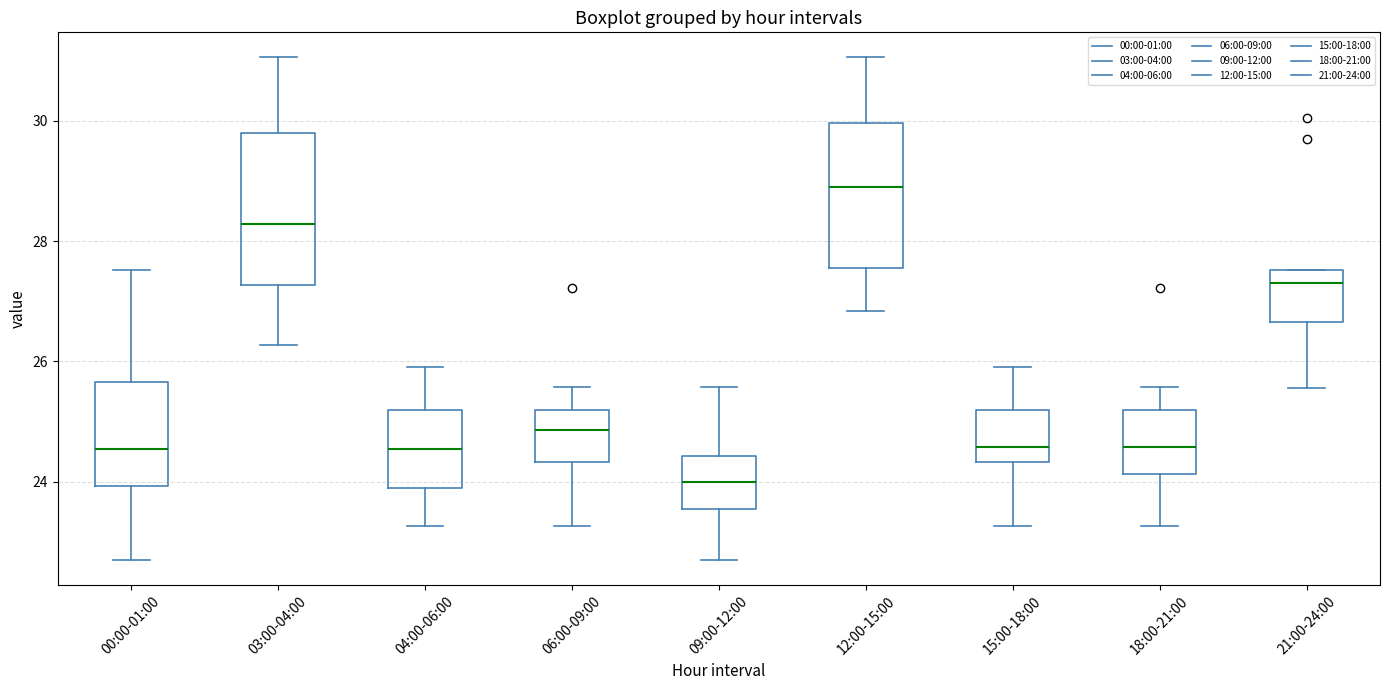

Where does the median line of the box for 21:00-24:00 sit on the y-axis? The values are not printed on the chart, so give them approximately, as read against the axis.

27.4